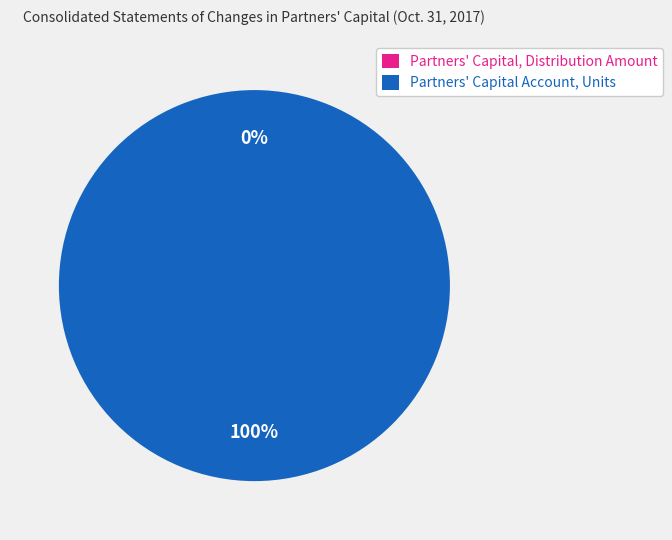

What percentage is the Partners' Capital Account, Units slice, to the nearest percent?

100%